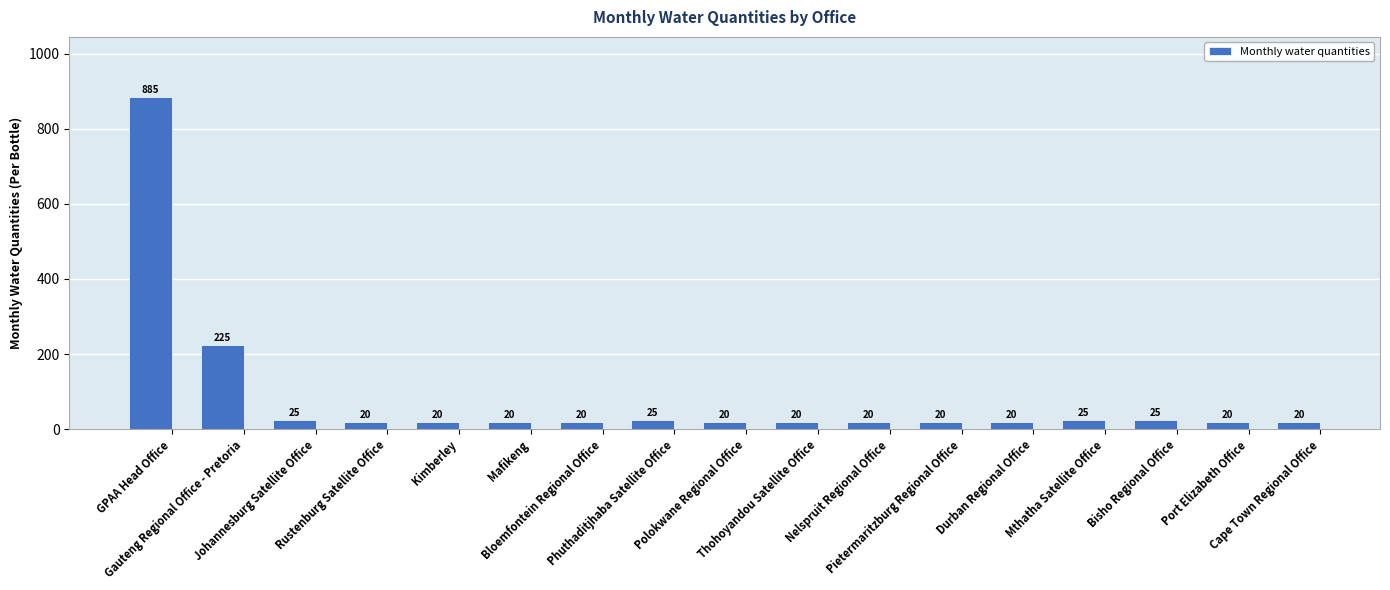

Reading left to right, transcribe all the data shown in this chart.

GPAA Head Office=885	Gauteng Regional Office - Pretoria=225	Johannesburg Satellite Office=25	Rustenburg Satellite Office=20	Kimberley=20	Mafikeng=20	Bloemfontein Regional Office=20	Phuthaditjhaba Satellite Office=25	Polokwane Regional Office=20	Thohoyandou Satellite Office=20	Nelspruit Regional Office=20	Pietermaritzburg Regional Office=20	Durban Regional Office=20	Mthatha Satellite Office=25	Bisho Regional Office=25	Port Elizabeth Office=20	Cape Town Regional Office=20